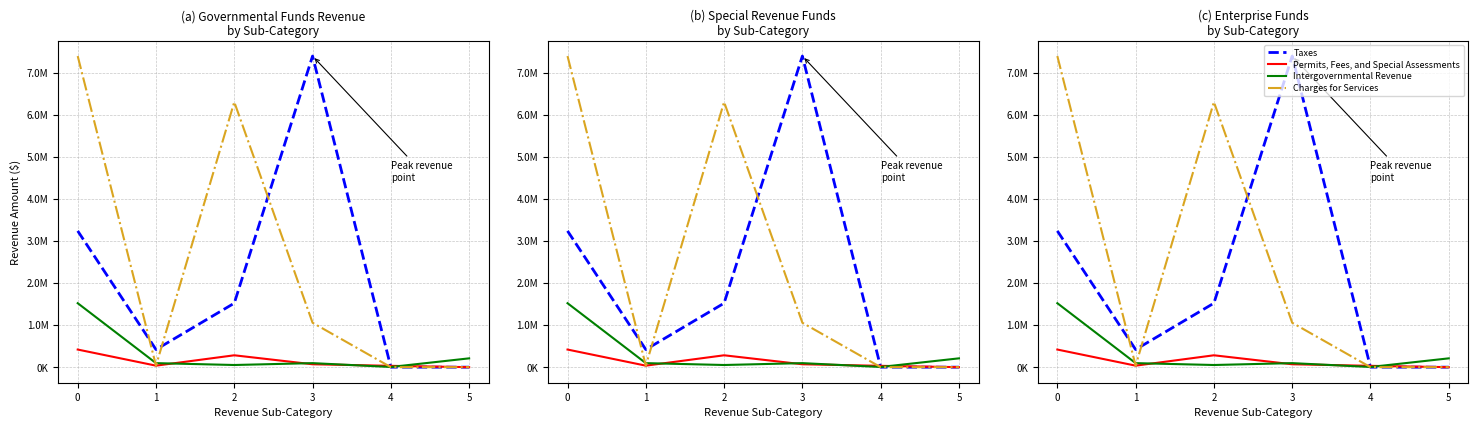

How many lines are shown in the chart?

4